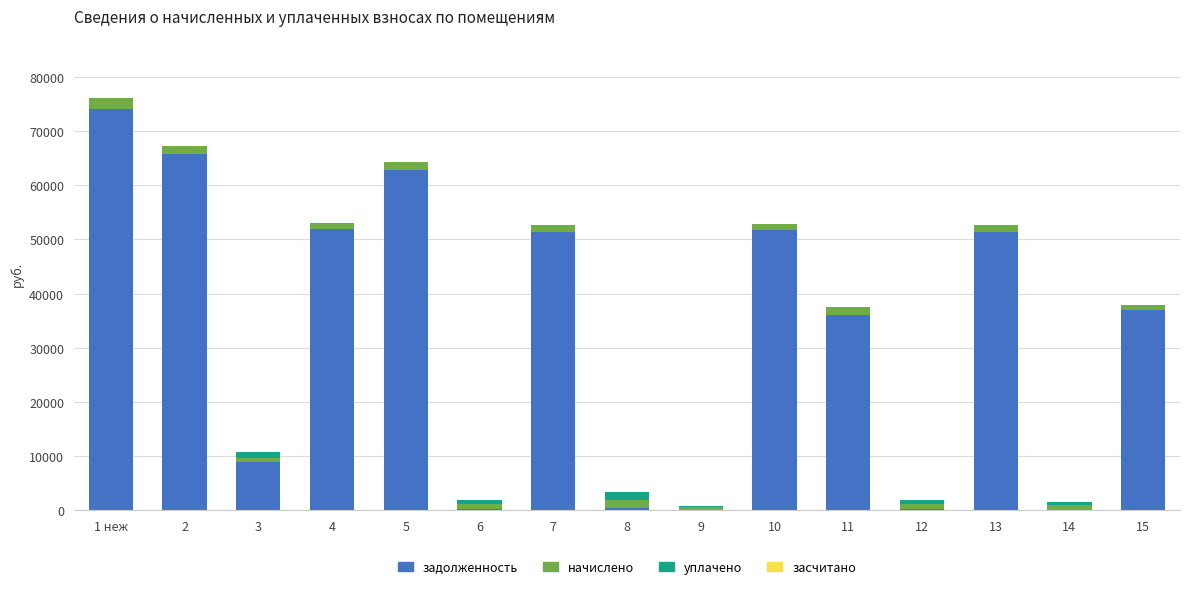

What is the highest value of the задолженность series?

74063.1